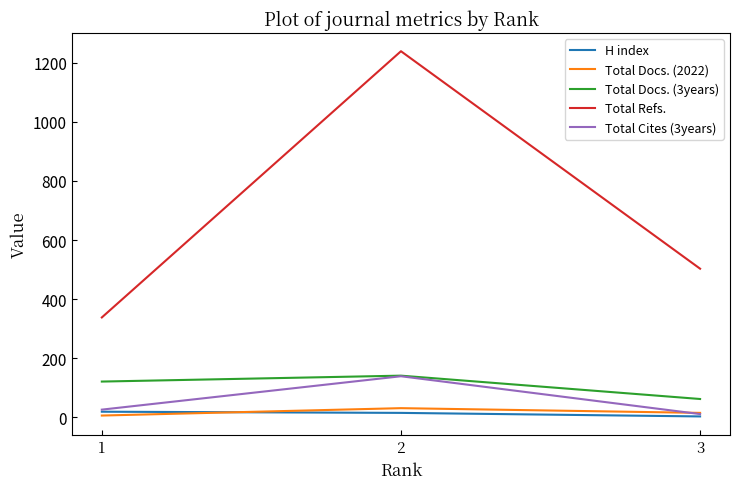

Between 1 and 2, which series saw the biggest shift?

Total Refs.